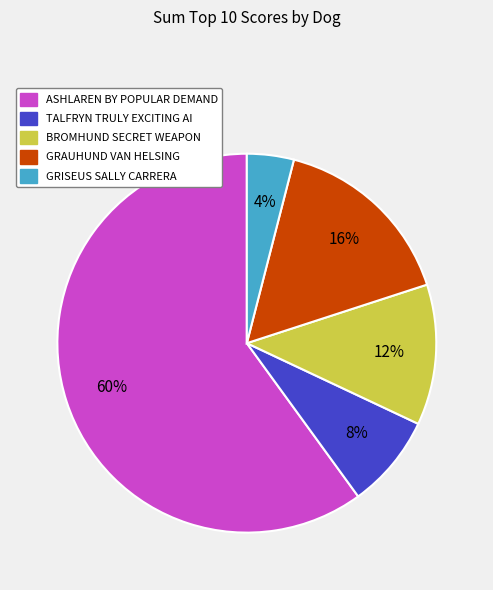

What percentage is the BROMHUND SECRET WEAPON slice, to the nearest percent?

12%